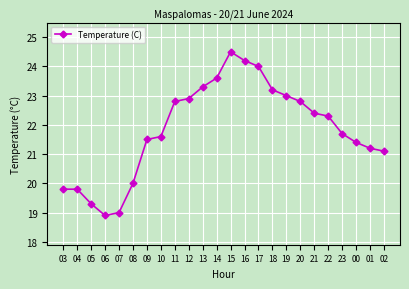

What is the difference between the values at 04 and 07?

0.8